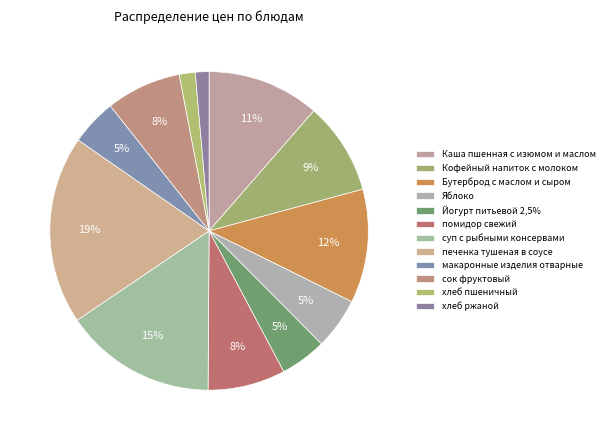

Which slice is the smallest?

хлеб ржаной